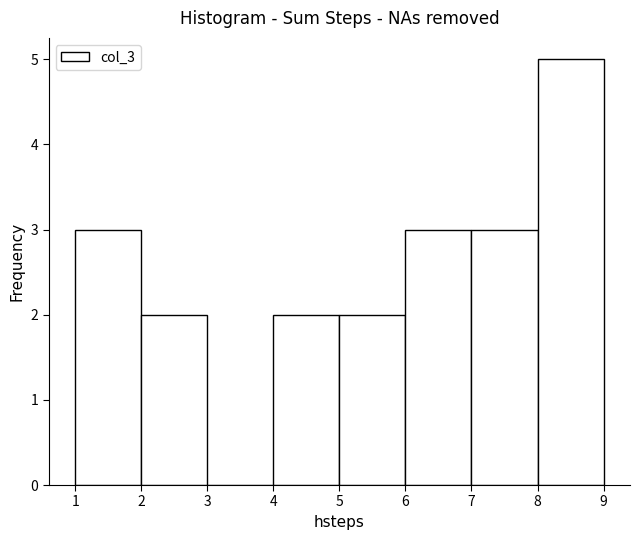

What is the height of the bar covering 1 to 2 on the x-axis? The values are not printed on the chart, so give them approximately, as read against the axis.

3